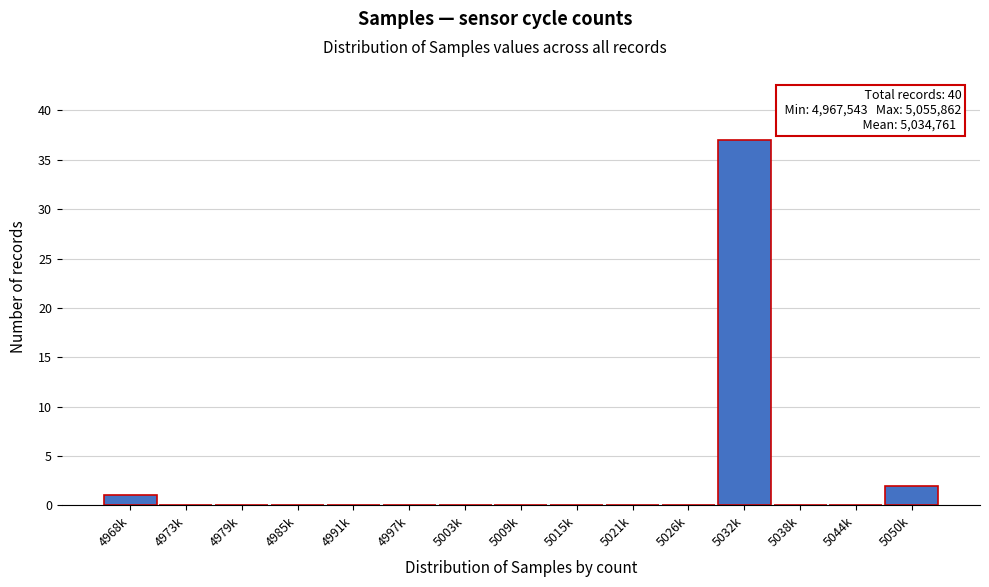

Reading right to left, what are all the values shown in this chart?

5050k=2	5044k=0	5038k=0	5032k=37	5026k=0	5021k=0	5015k=0	5009k=0	5003k=0	4997k=0	4991k=0	4985k=0	4979k=0	4973k=0	4968k=1